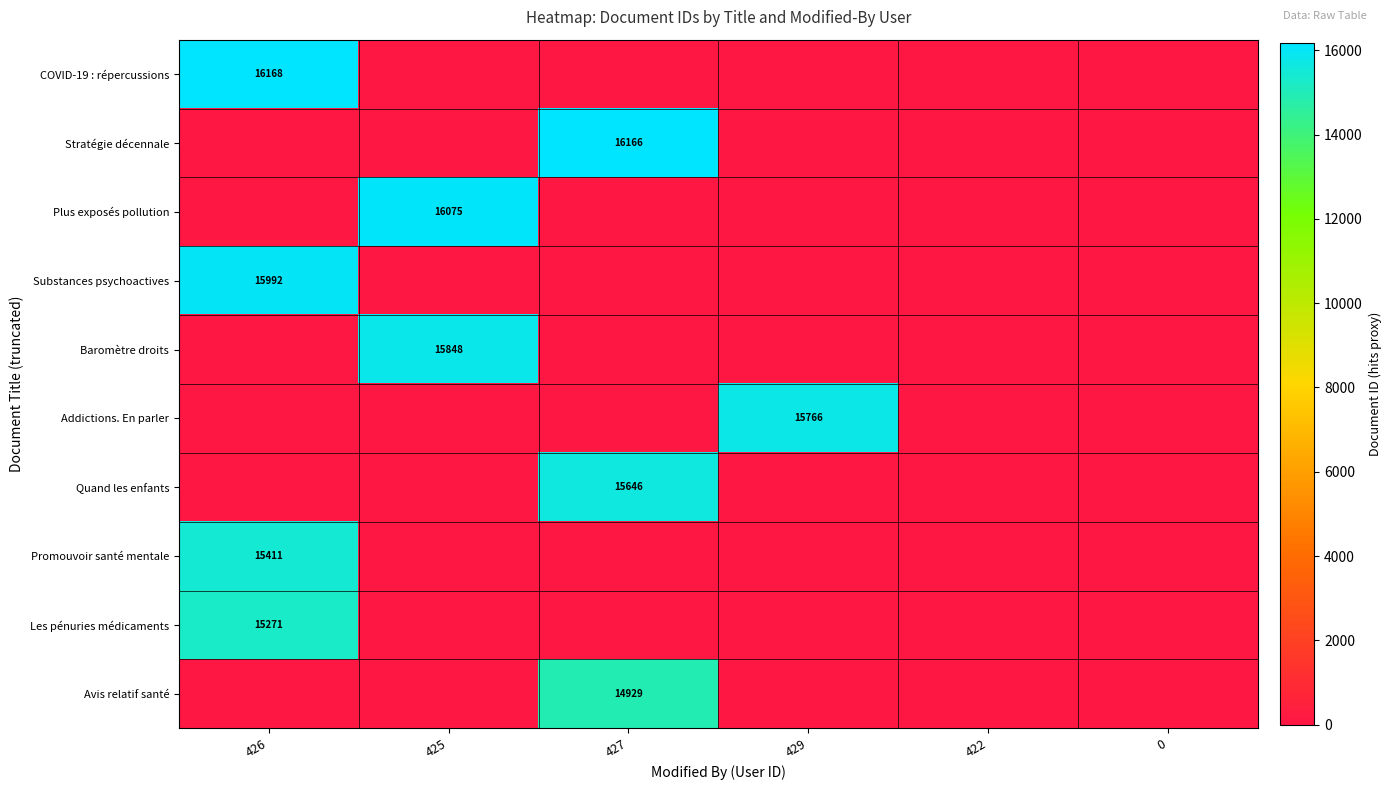

The value of Plus exposés pollution at 425 is 16075. True or false?

True